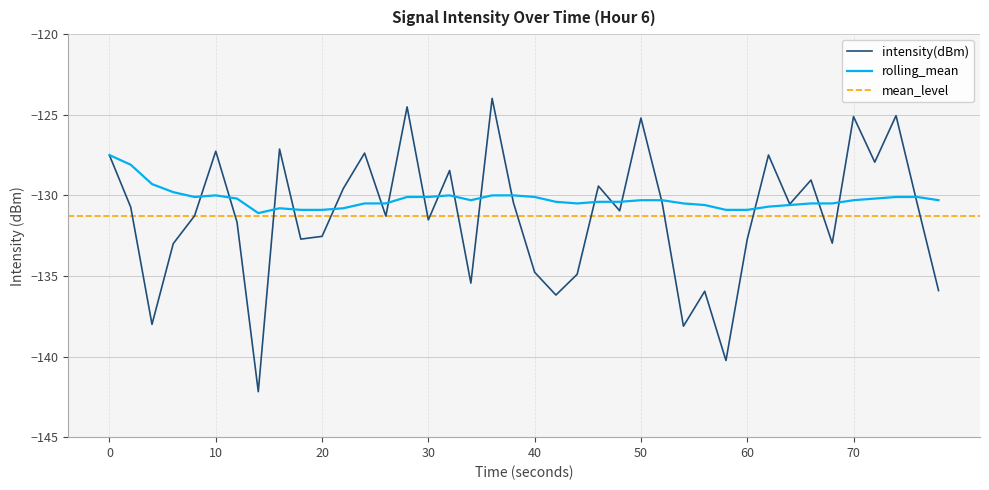

The intensity(dBm) series shows -80.8 at 60. True or false?

False